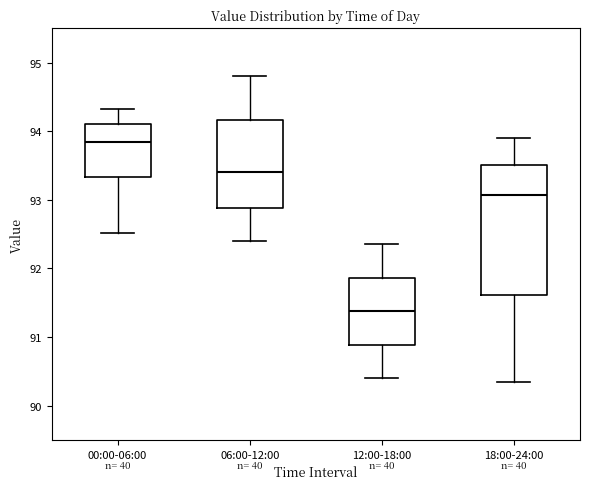

Reading left to right, transcribe this box plot: for each box, give where its median line is, the range the box spans, and where its two whiskers end, as read against the y-axis. The values are not printed on the chart, so give them approximately, as read against the axis.

00:00-06:00: median 93.8, box 93.3 to 94.1, whiskers 92.5 to 94.3
06:00-12:00: median 93.4, box 92.9 to 94.2, whiskers 92.4 to 94.8
12:00-18:00: median 91.4, box 90.9 to 91.9, whiskers 90.4 to 92.4
18:00-24:00: median 93.1, box 91.6 to 93.5, whiskers 90.4 to 93.9